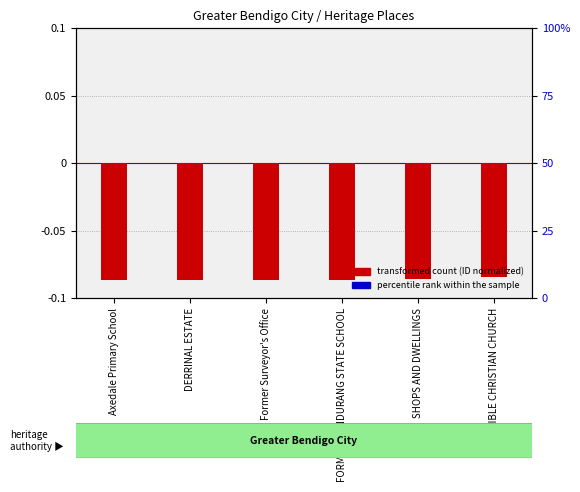

Which series has the largest range (max minus min)?

percentile rank within the sample